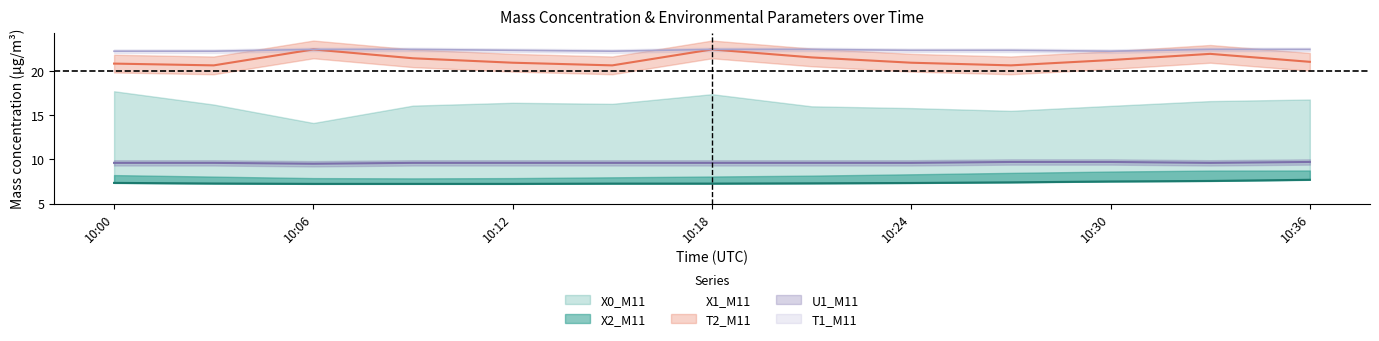

How many lines are shown in the chart?

4